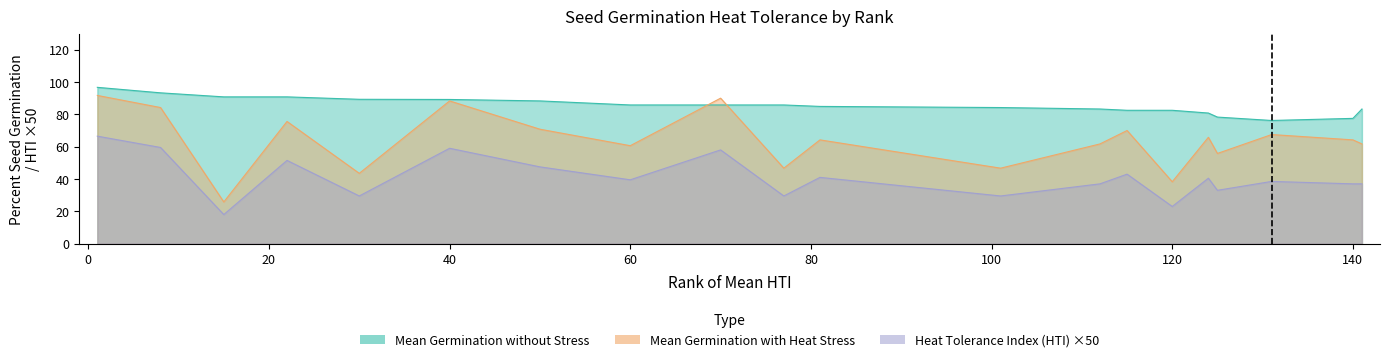

What is the minimum value shown in the chart?

18.0